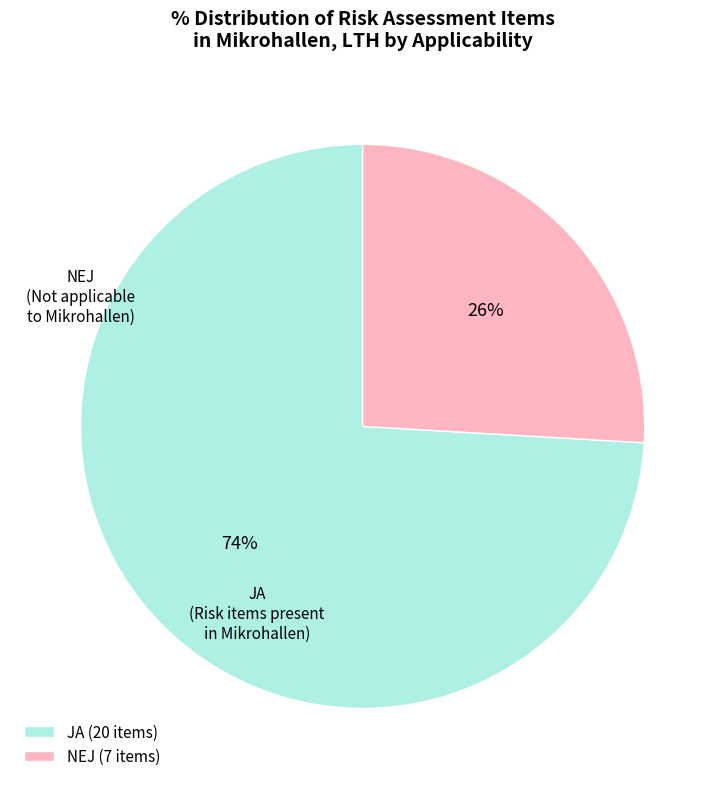

Which has a higher value, JA (20 items) or NEJ (7 items)?

JA (20 items)